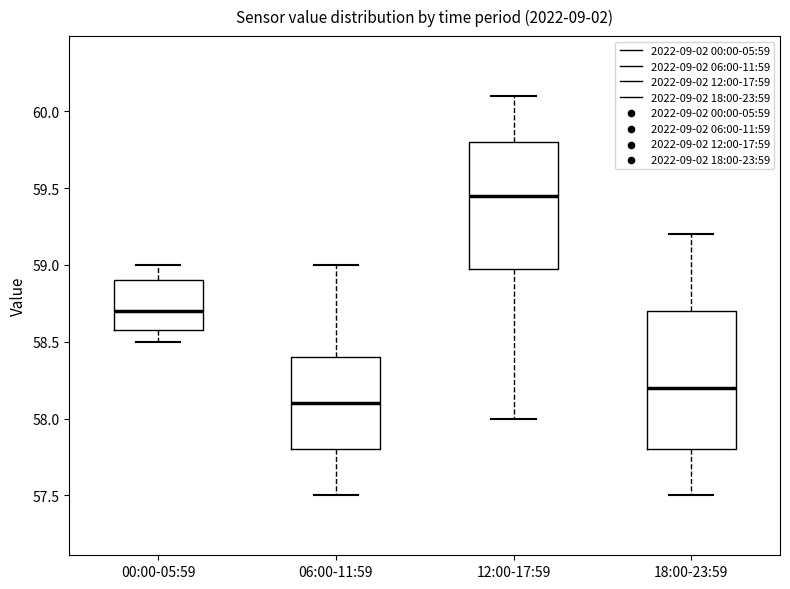

Comparing the boxes themselves (not the whiskers), which one is the tallest?

18:00-23:59